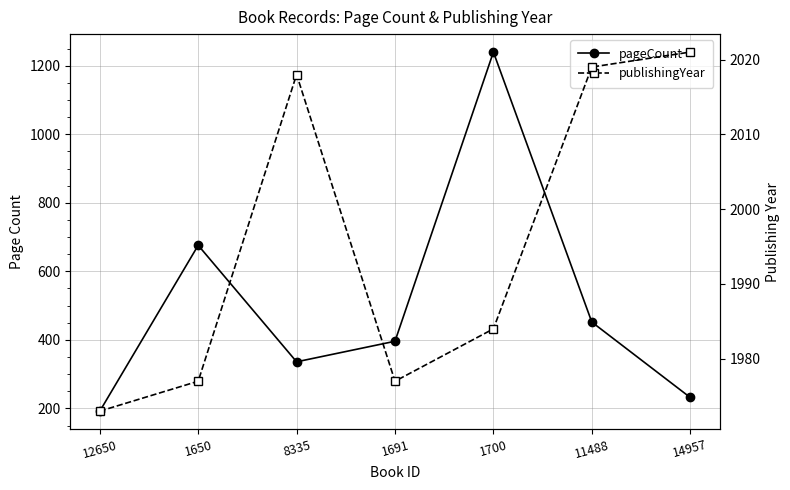

Which category has the lowest value in the publishingYear series?

12650